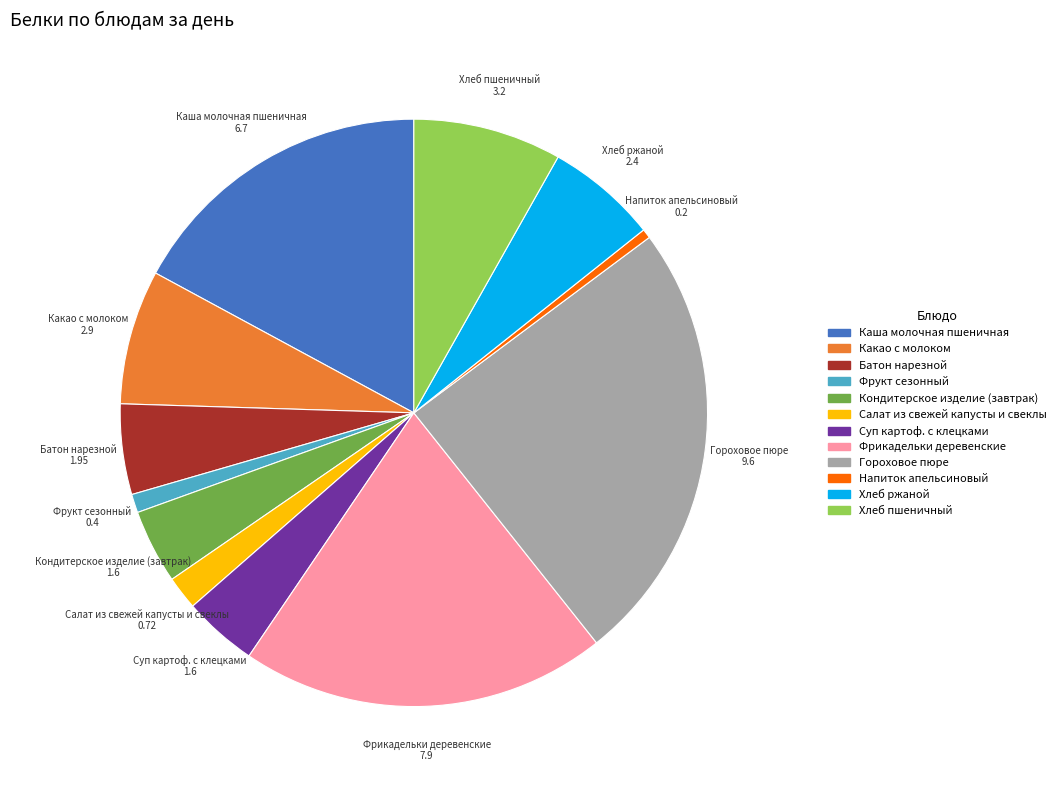

True or false: Напиток апельсиновый accounts for 13% of the total.

False